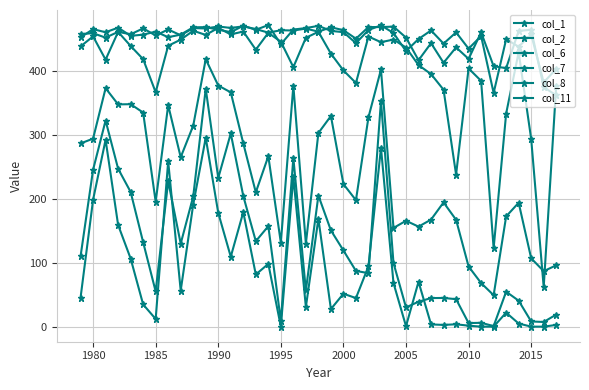

At which category does col_6 reach its first local peak?

1985